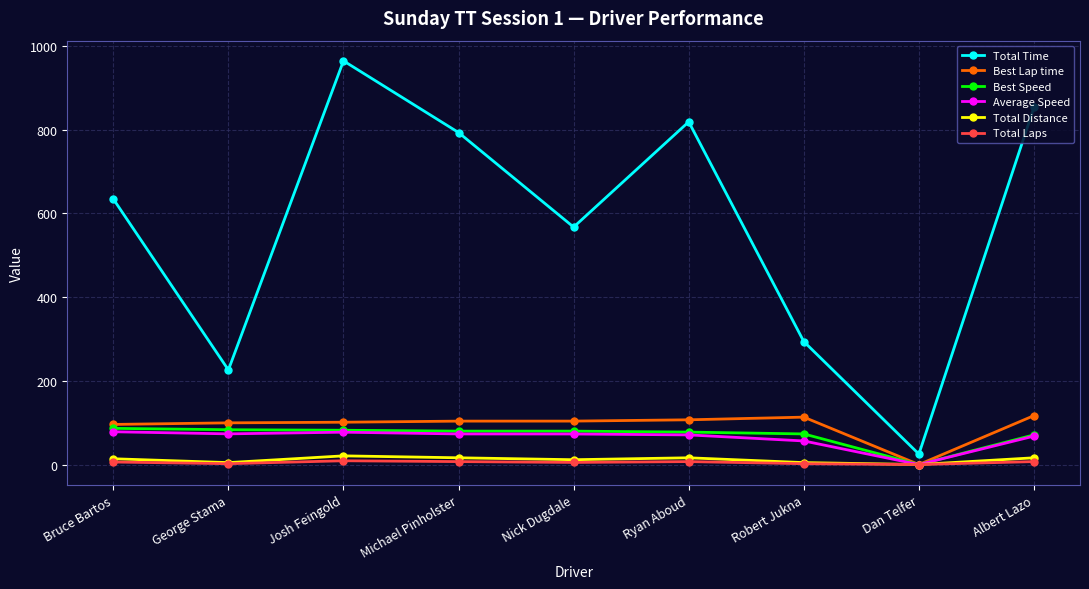

Which series has the widest spread of values?

Total Time